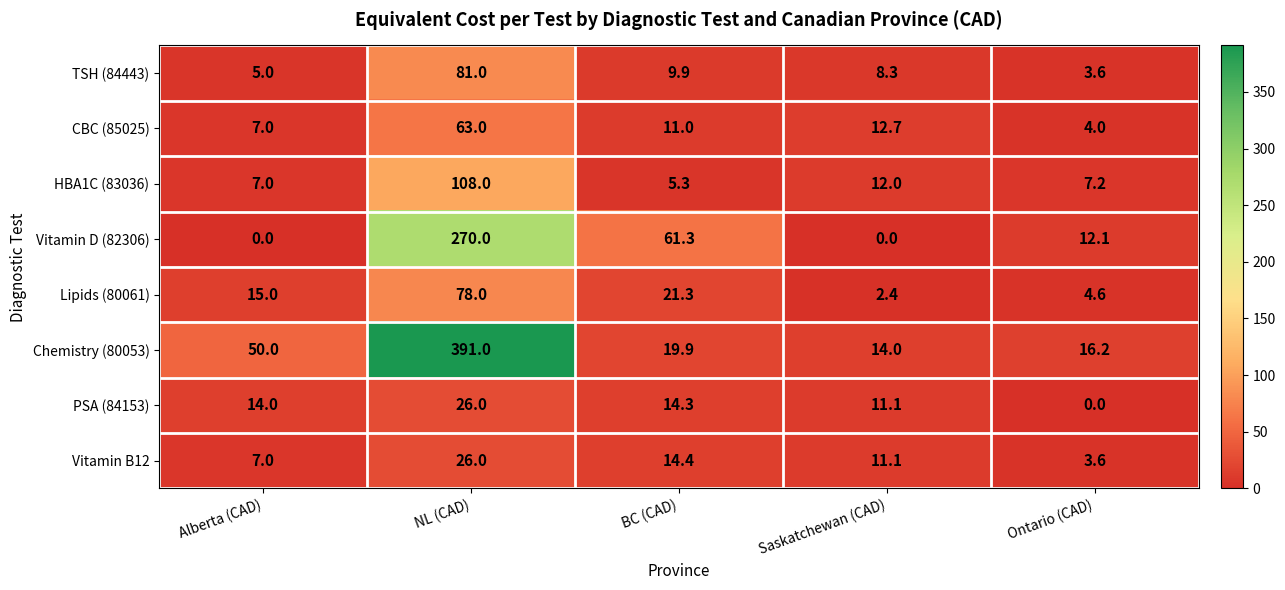

What is the total value across all series at Ontario (CAD)?

51.3